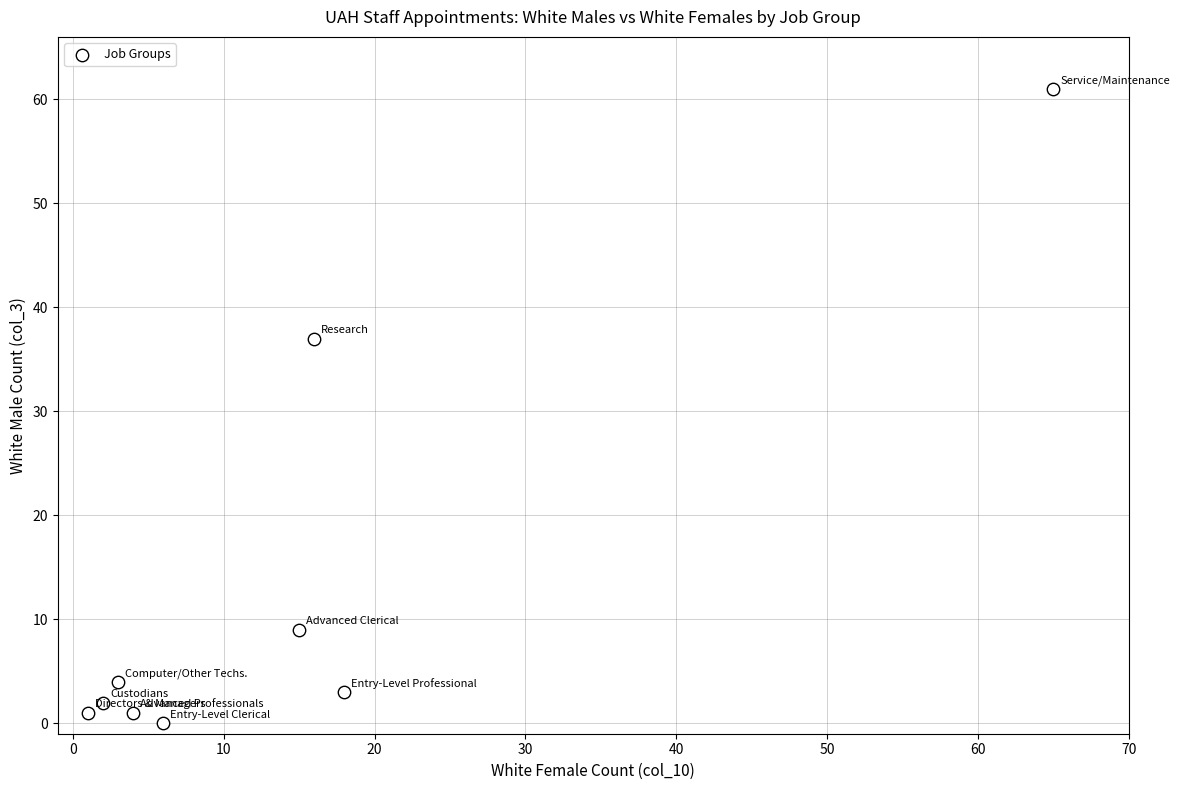

What Y value in the scatter plot is closest to 30?

37